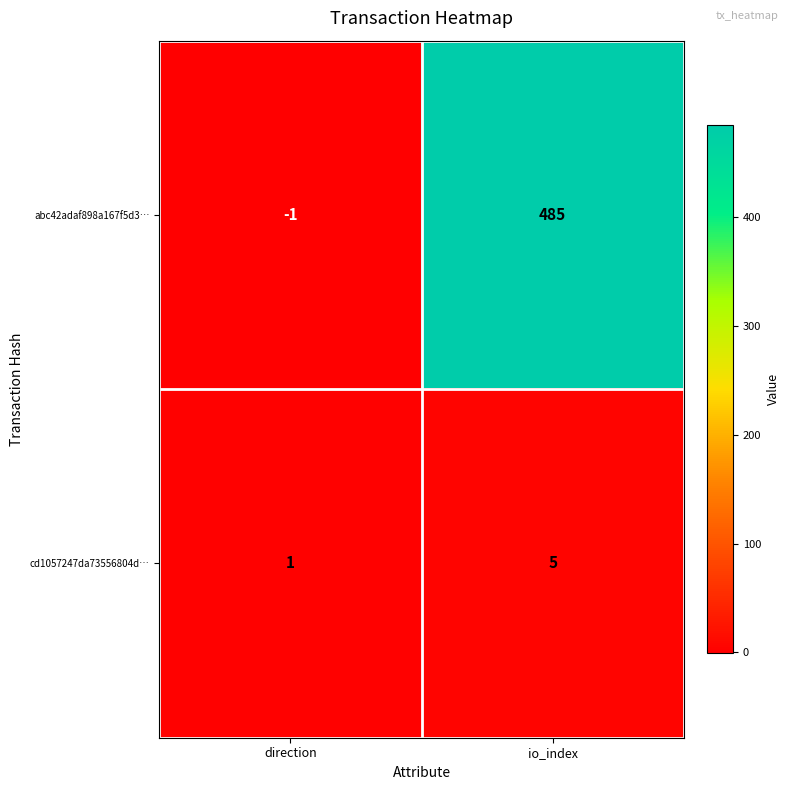

Reading left to right, list all the values displayed in this chart.

abc42adaf898a167f5d3…: -1	485
cd1057247da73556804d…: 1	5